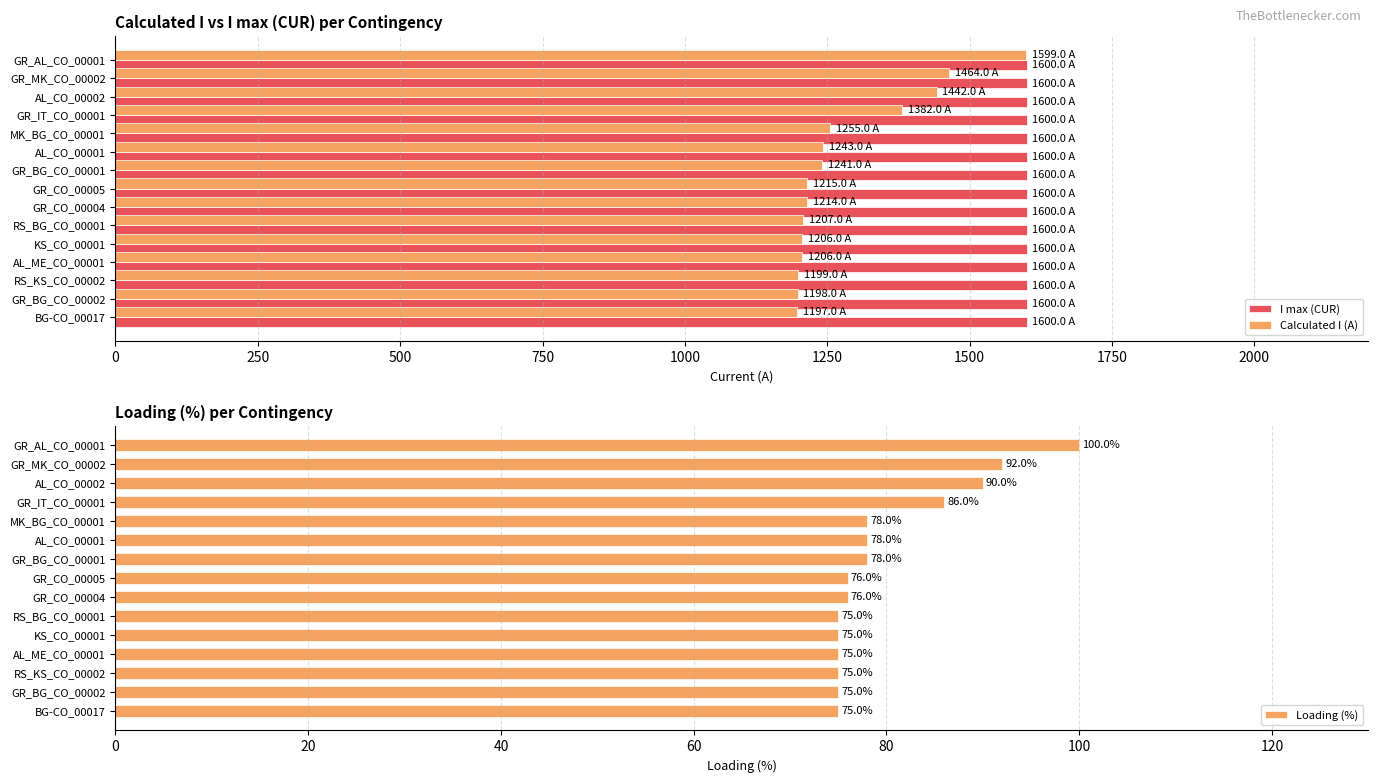

What is the difference between the second highest and second lowest values in the Calculated I (A) series?

266